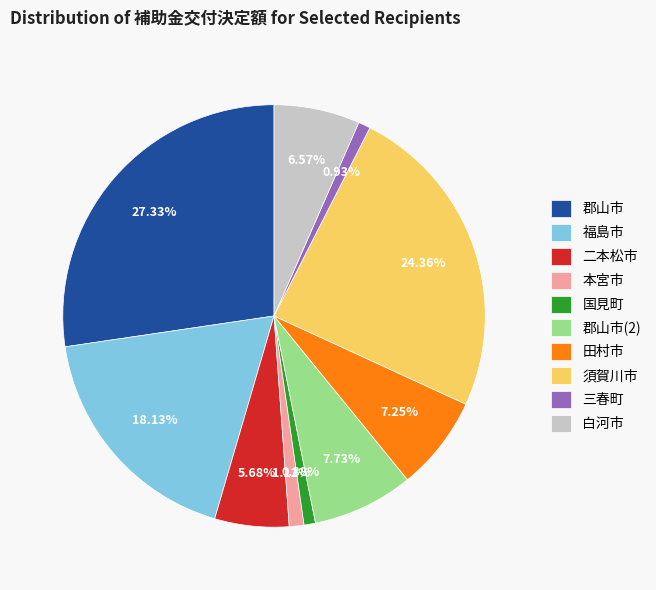

Is it true that 郡山市(2) is 1% of the pie?

False